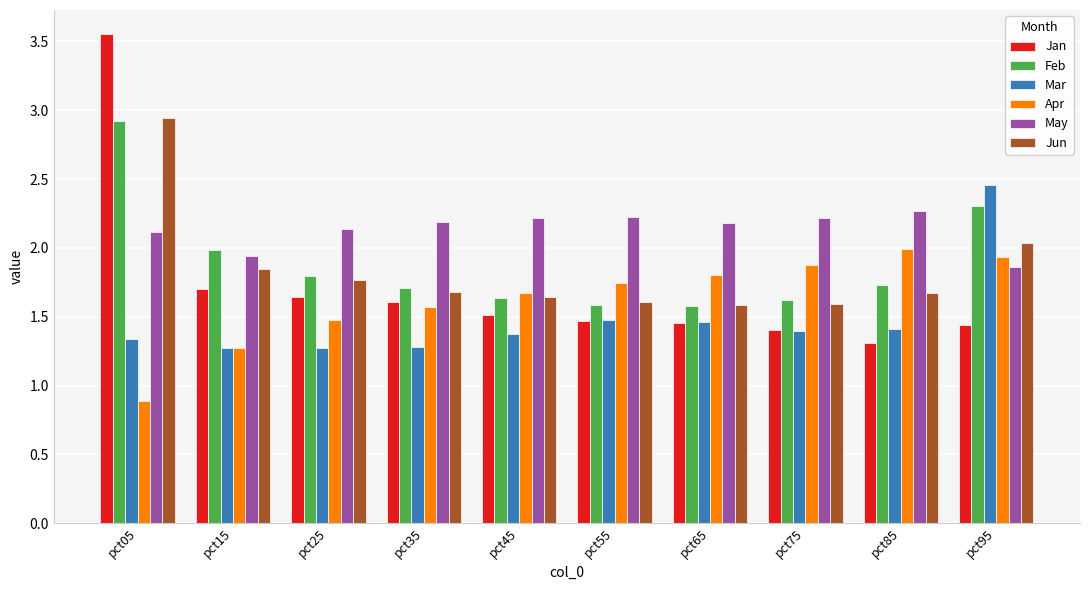

Which category has the highest value across all series?

pct05